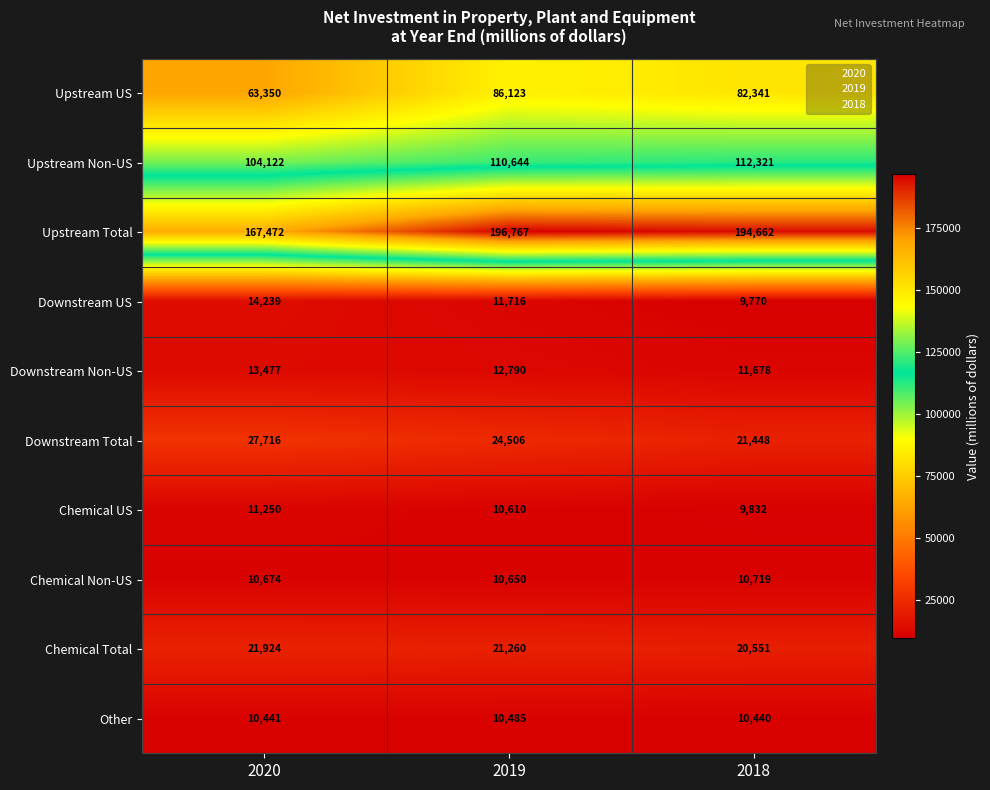

True or false: Other has a value of 10440 at 2018.

True